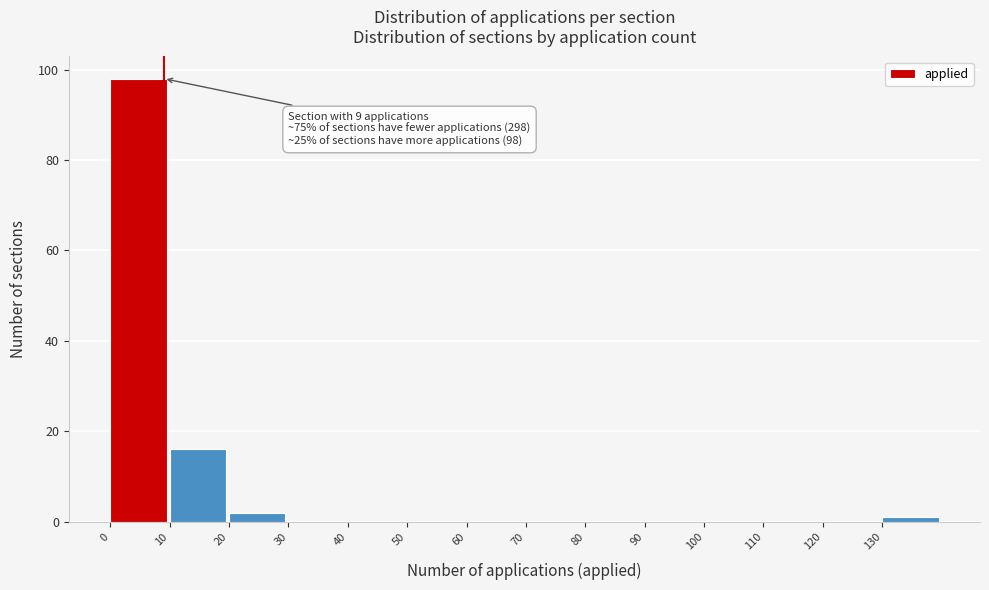

Which range on the x-axis has the tallest bar?

0 to 10